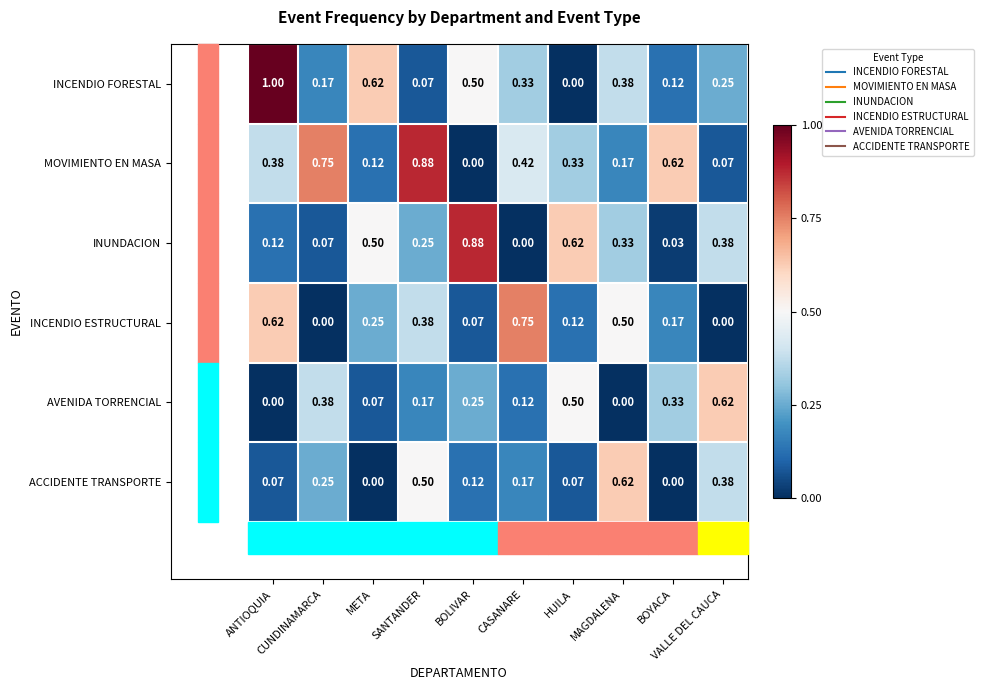

Which series has the largest total across all categories?

MOVIMIENTO EN MASA